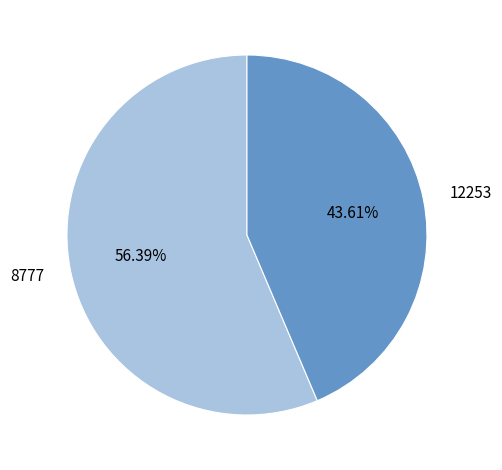

How many slices are in this pie chart?

2